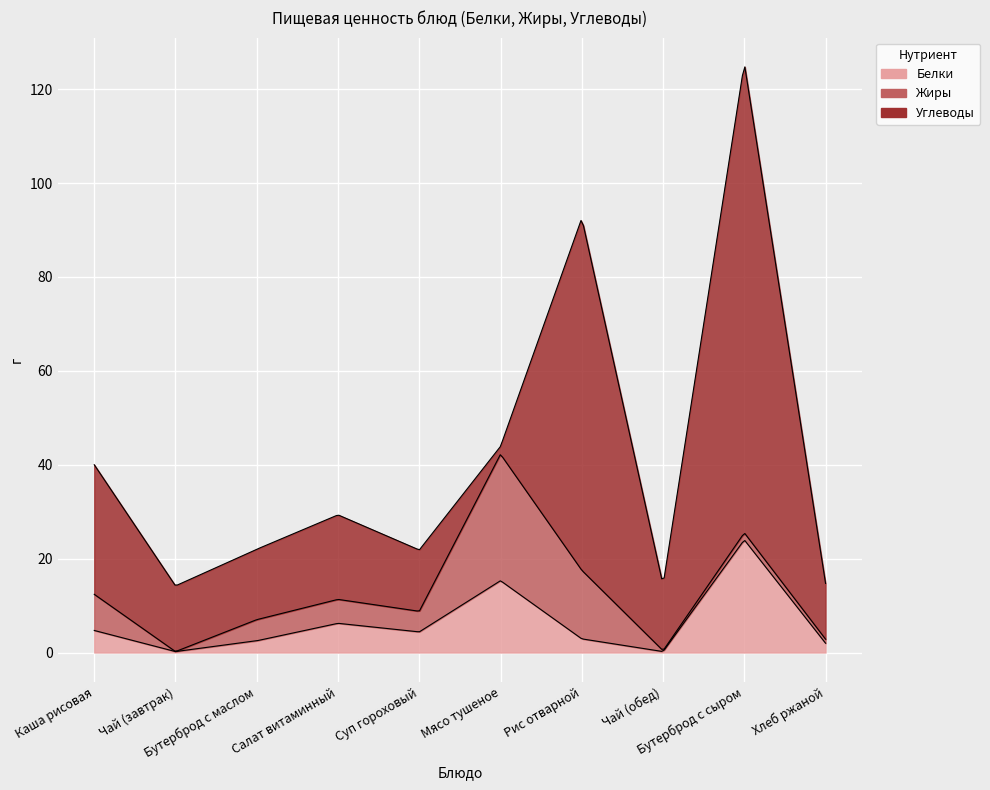

What position from the right is Хлеб ржаной?

1